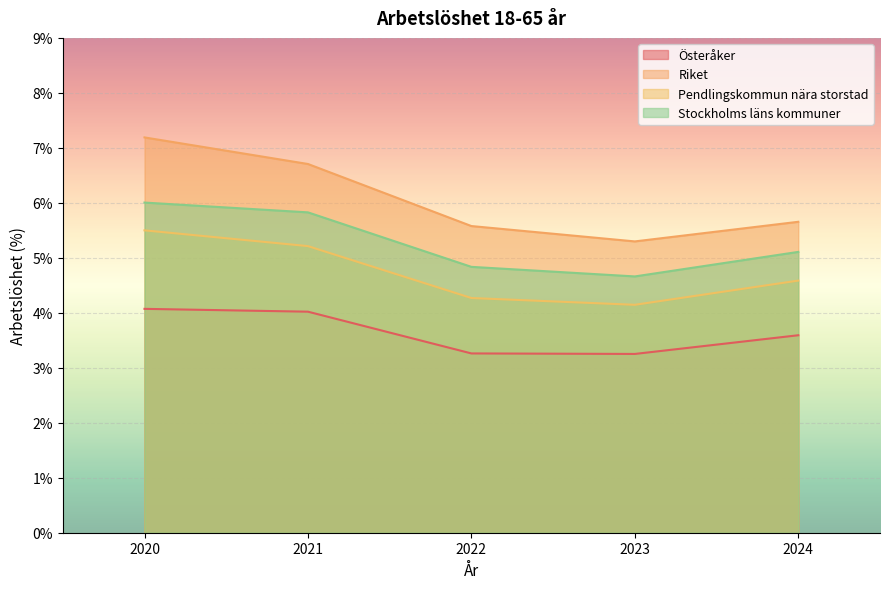

Reading right to left, transcribe all the data shown in this chart.

Österåker: 3.6	3.3	3.3	4.0	4.1
Riket: 5.7	5.3	5.6	6.7	7.2
Pendlingskommun nära storstad: 4.6	4.1	4.3	5.2	5.5
Stockholms läns kommuner: 5.1	4.7	4.8	5.8	6.0